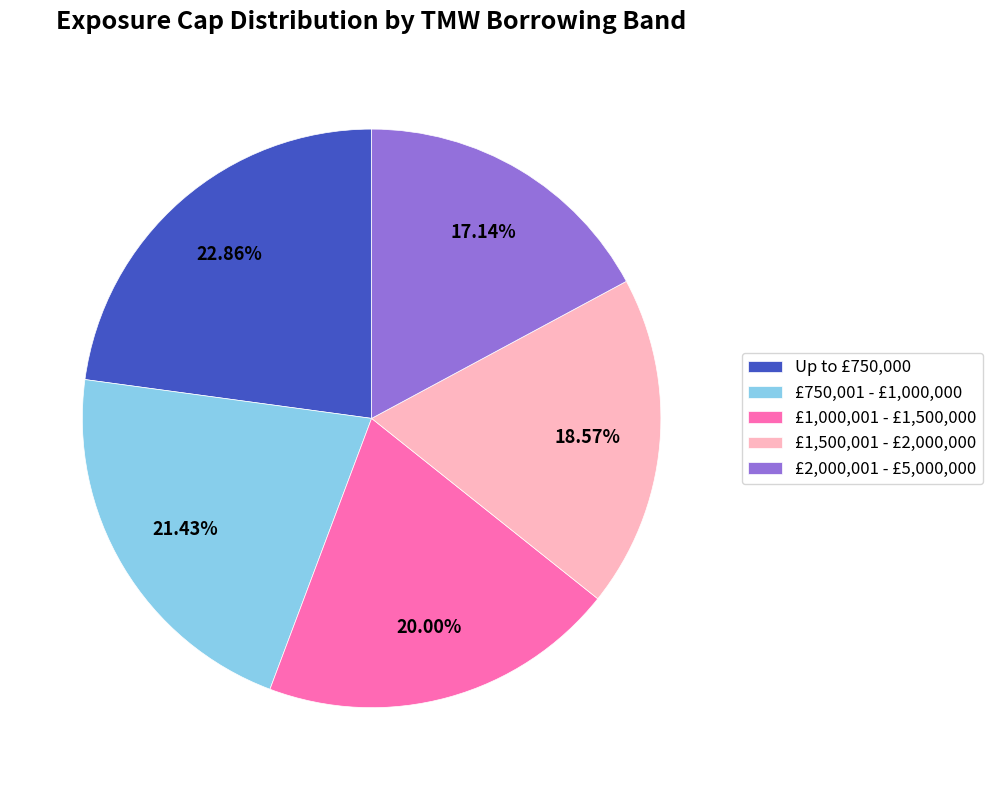

What is the largest slice in the pie chart?

Up to £750,000